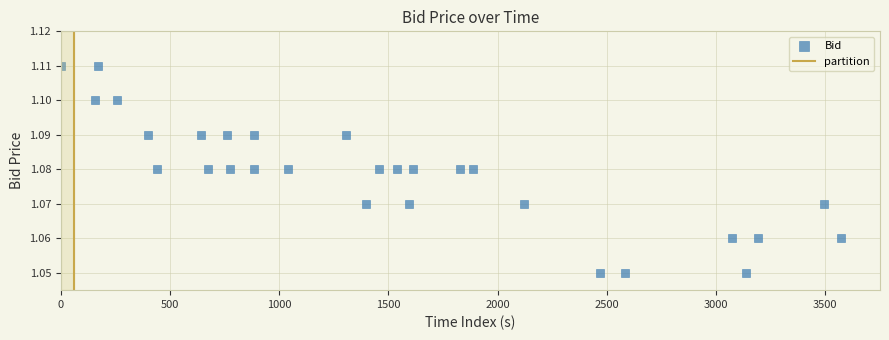

What is the range of X values (max minus min)?

3572.7